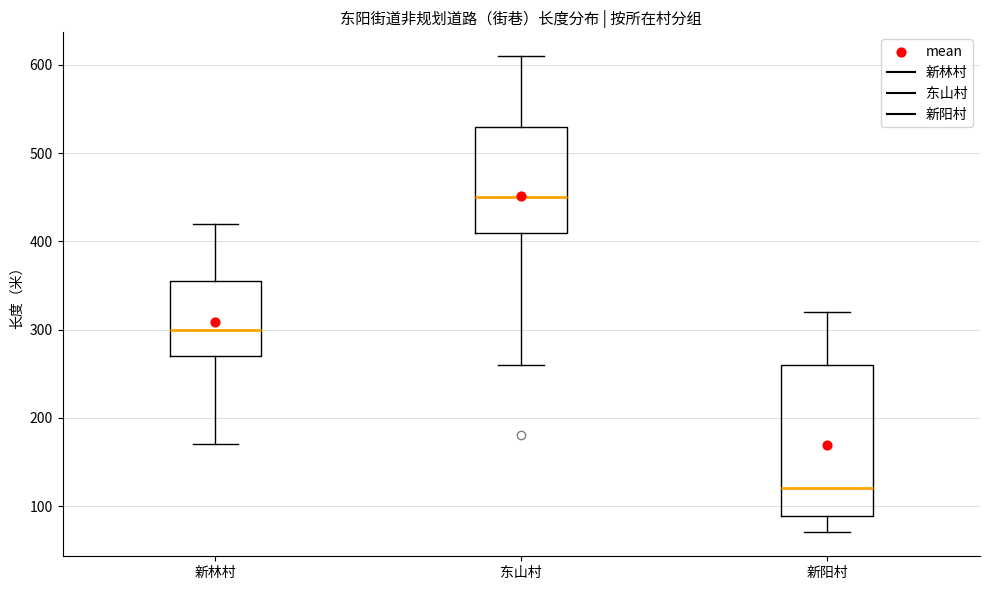

Where does the median line of the box for 东山村 sit on the y-axis? The values are not printed on the chart, so give them approximately, as read against the axis.

450